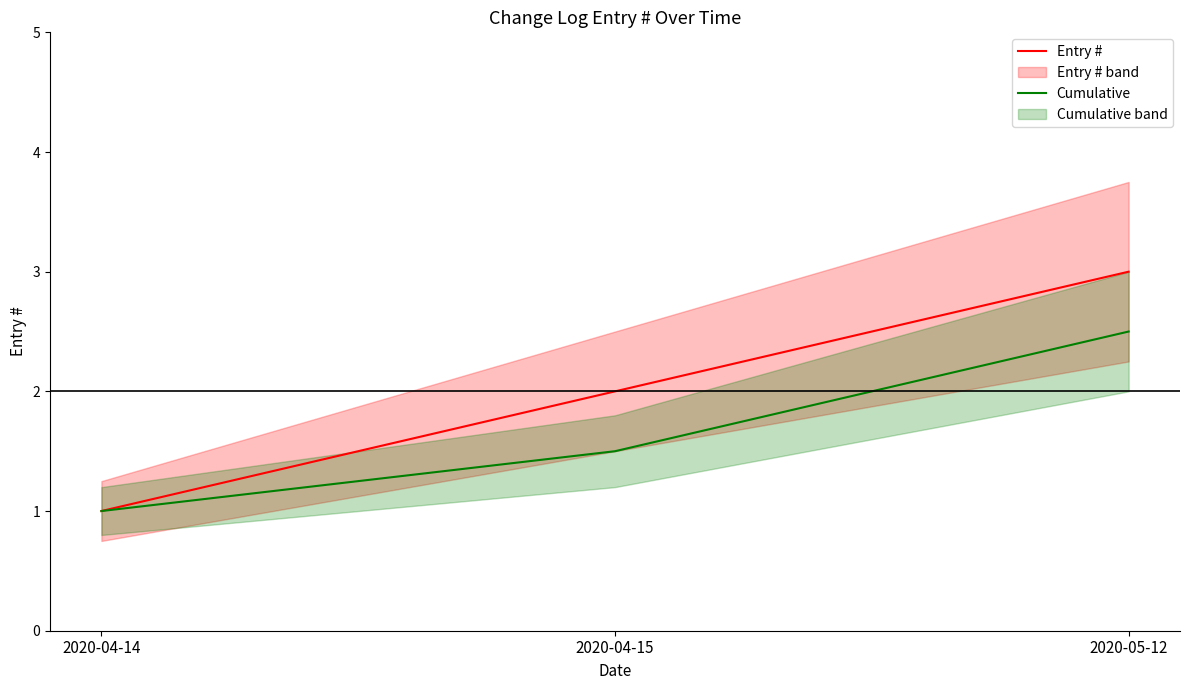

The value of Entry # at 2020-04-14 is 1.0. True or false?

True